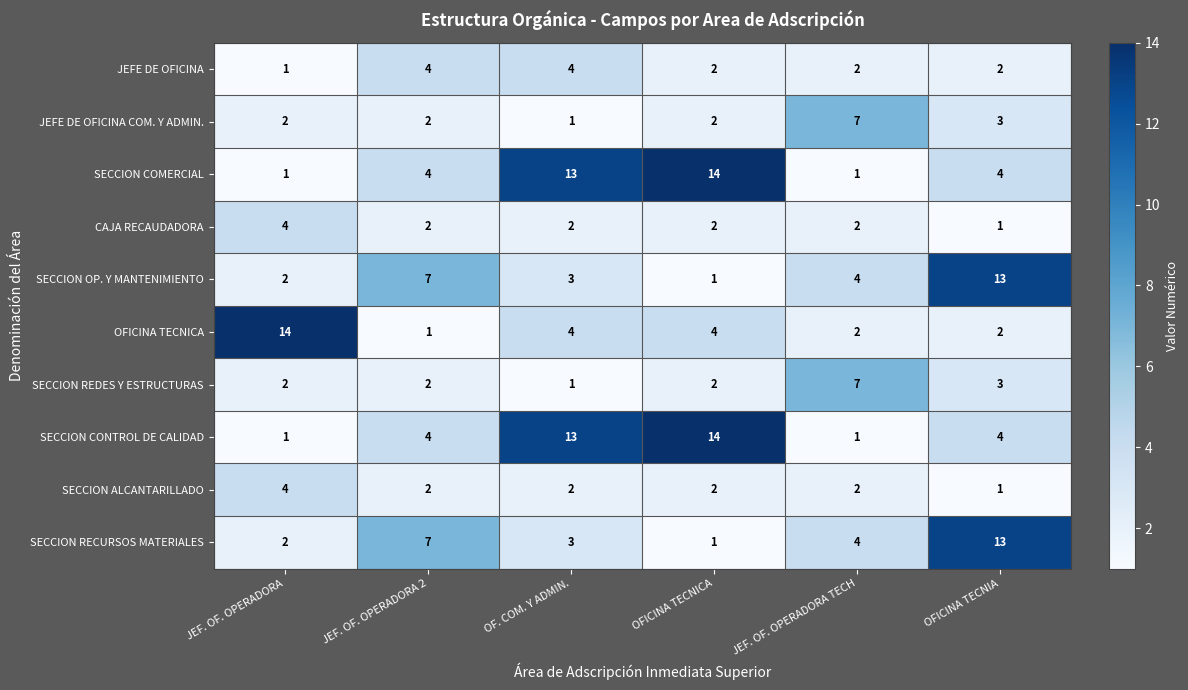

What is the difference between the maximum and minimum values in the JEFE DE OFICINA series?

3